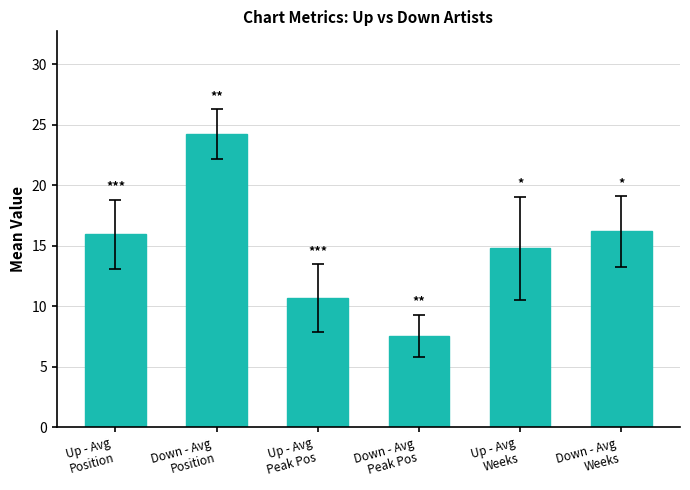

At which category does the chart reach its minimum across all series?

Down - Avg
Peak Pos